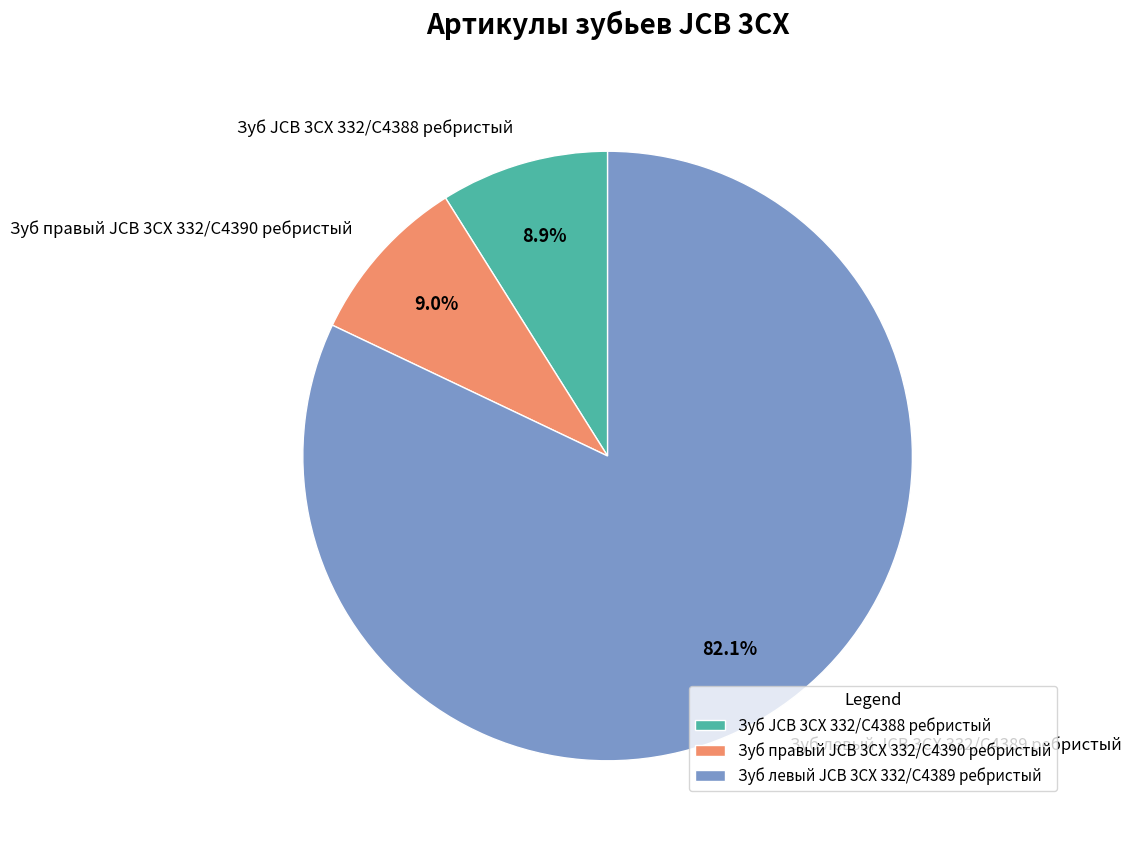

Which slice is the largest?

Зуб левый JCB 3CX 332/C4389 ребристый